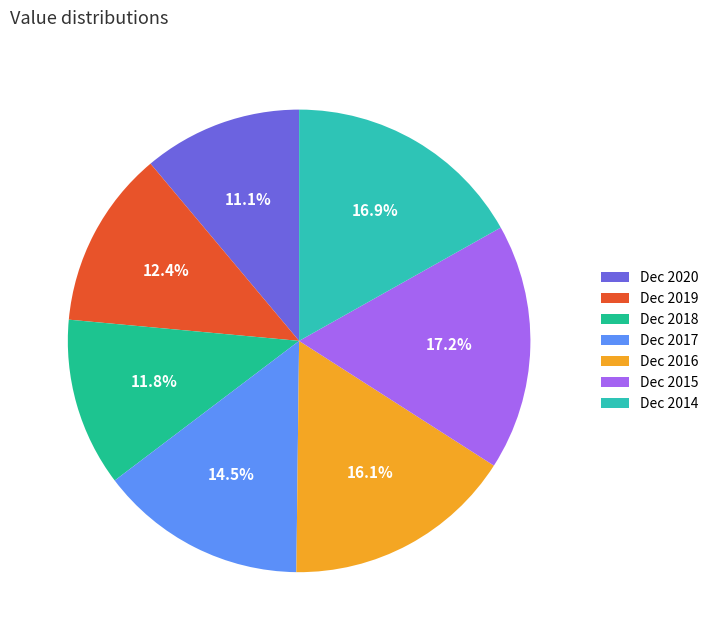

Is Dec 2018 the majority of the pie?

No